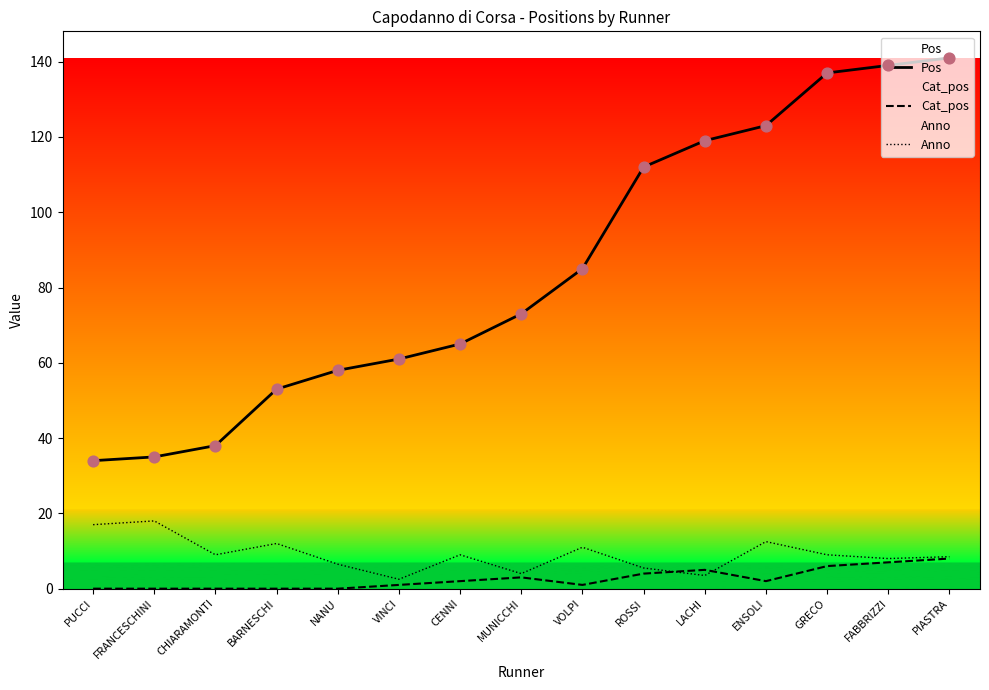

What is the total value across all series at FABBRIZZI?

154.0